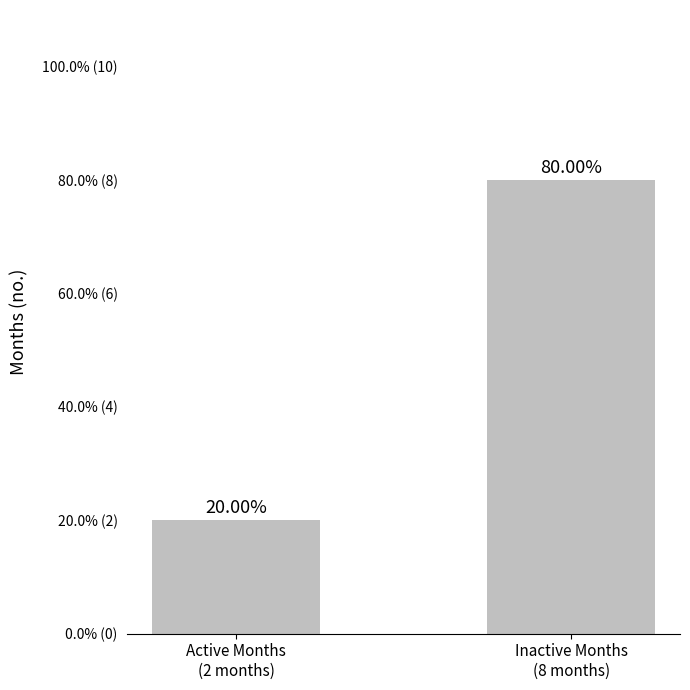

Does the chart contain any negative values?

No